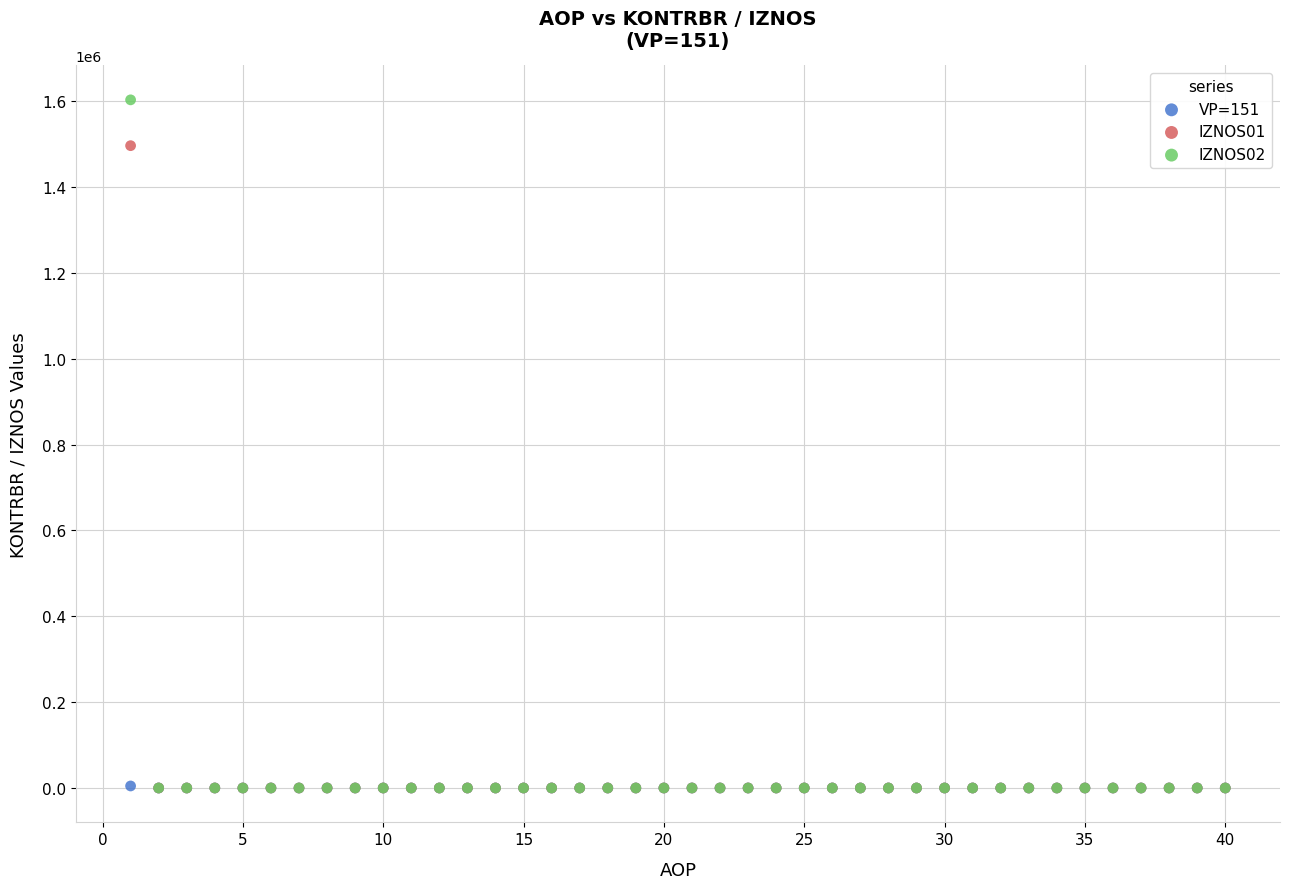

What are all the series names shown in the legend?

VP=151, IZNOS01, IZNOS02